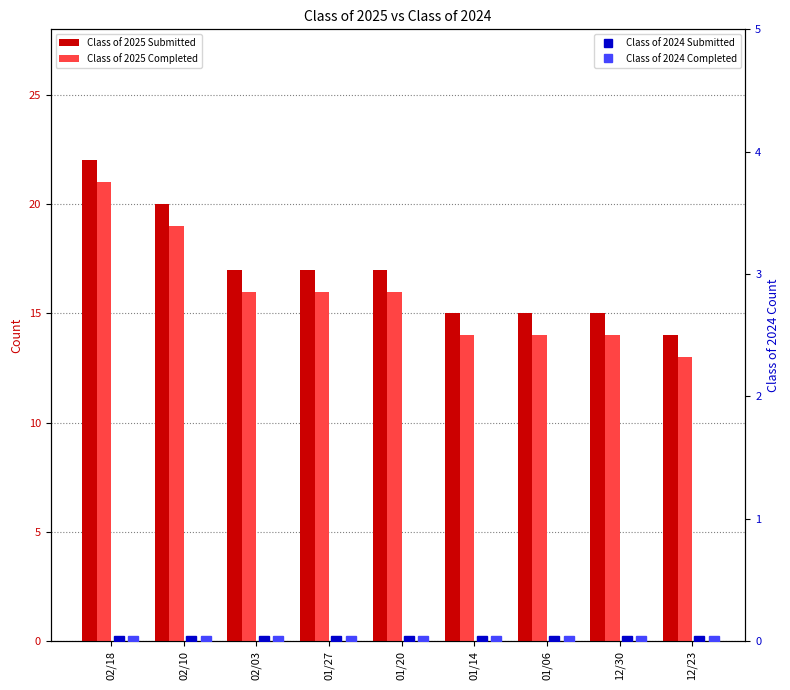

List the labels in order of Class of 2024 Submitted value, largest first.

02/18, 02/10, 02/03, 01/27, 01/20, 01/14, 01/06, 12/30, 12/23